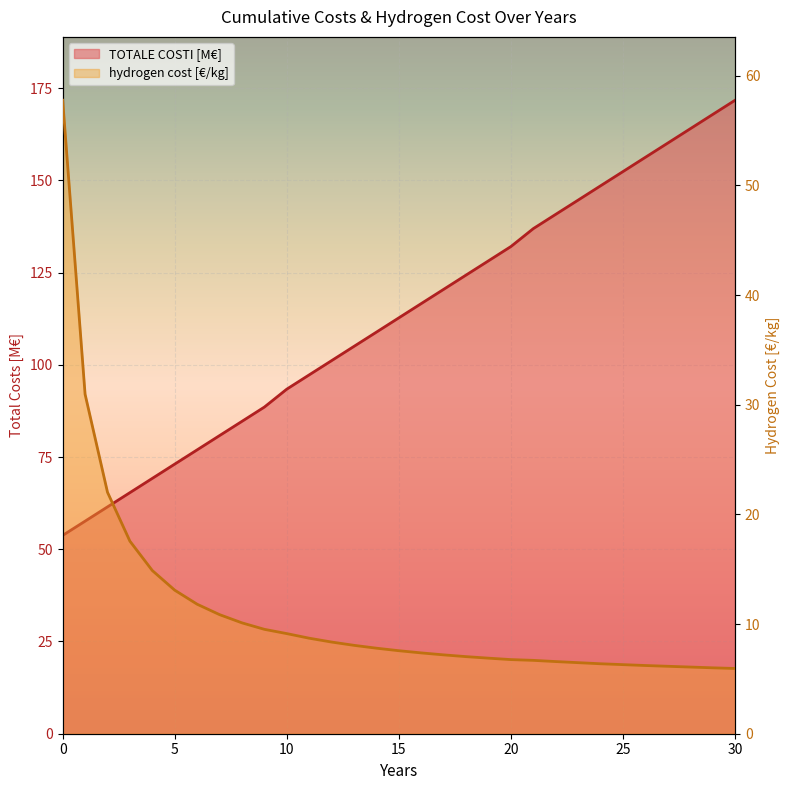

What is the difference between the highest and lowest values at 14?

101.1